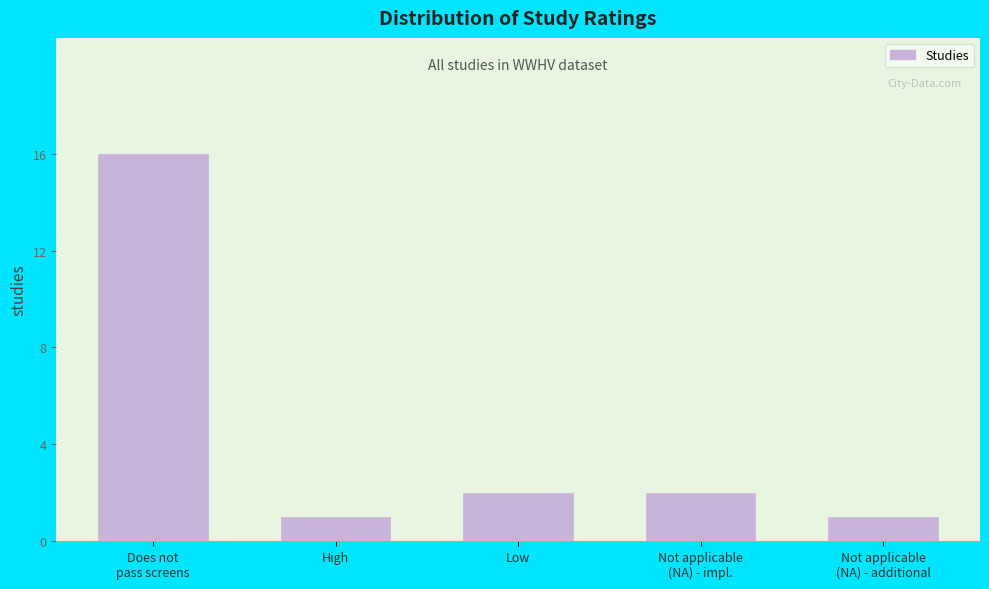

Reading left to right, what are all the values shown in this chart?

16	1	2	2	1